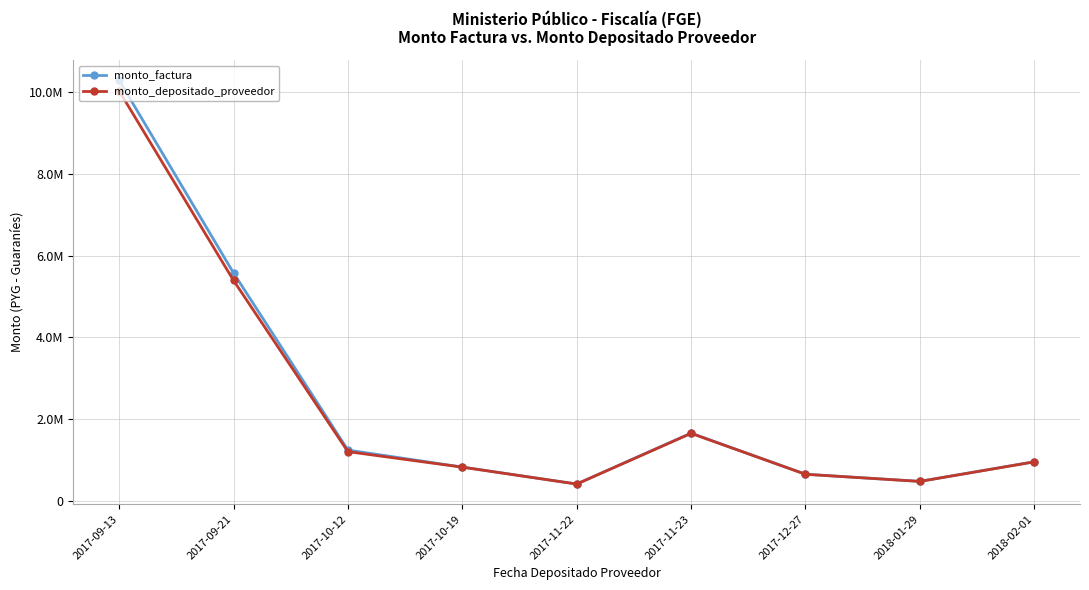

The monto_factura series shows 1660000 at 2017-11-23. True or false?

True